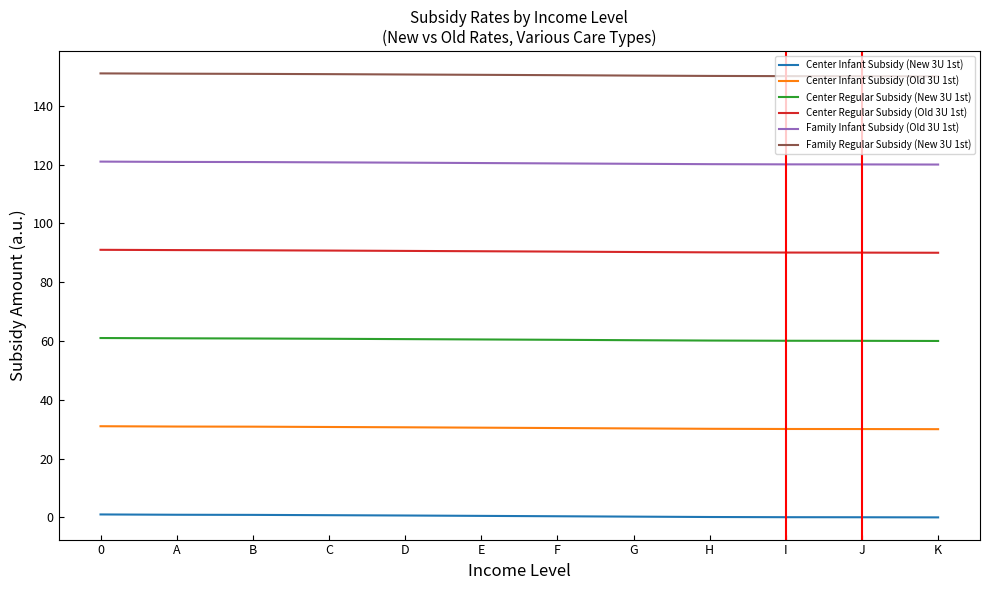

Rank the series by their average value, from highest to lowest.

Family Regular Subsidy (New 3U 1st), Family Infant Subsidy (Old 3U 1st), Center Regular Subsidy (Old 3U 1st), Center Regular Subsidy (New 3U 1st), Center Infant Subsidy (Old 3U 1st), Center Infant Subsidy (New 3U 1st)